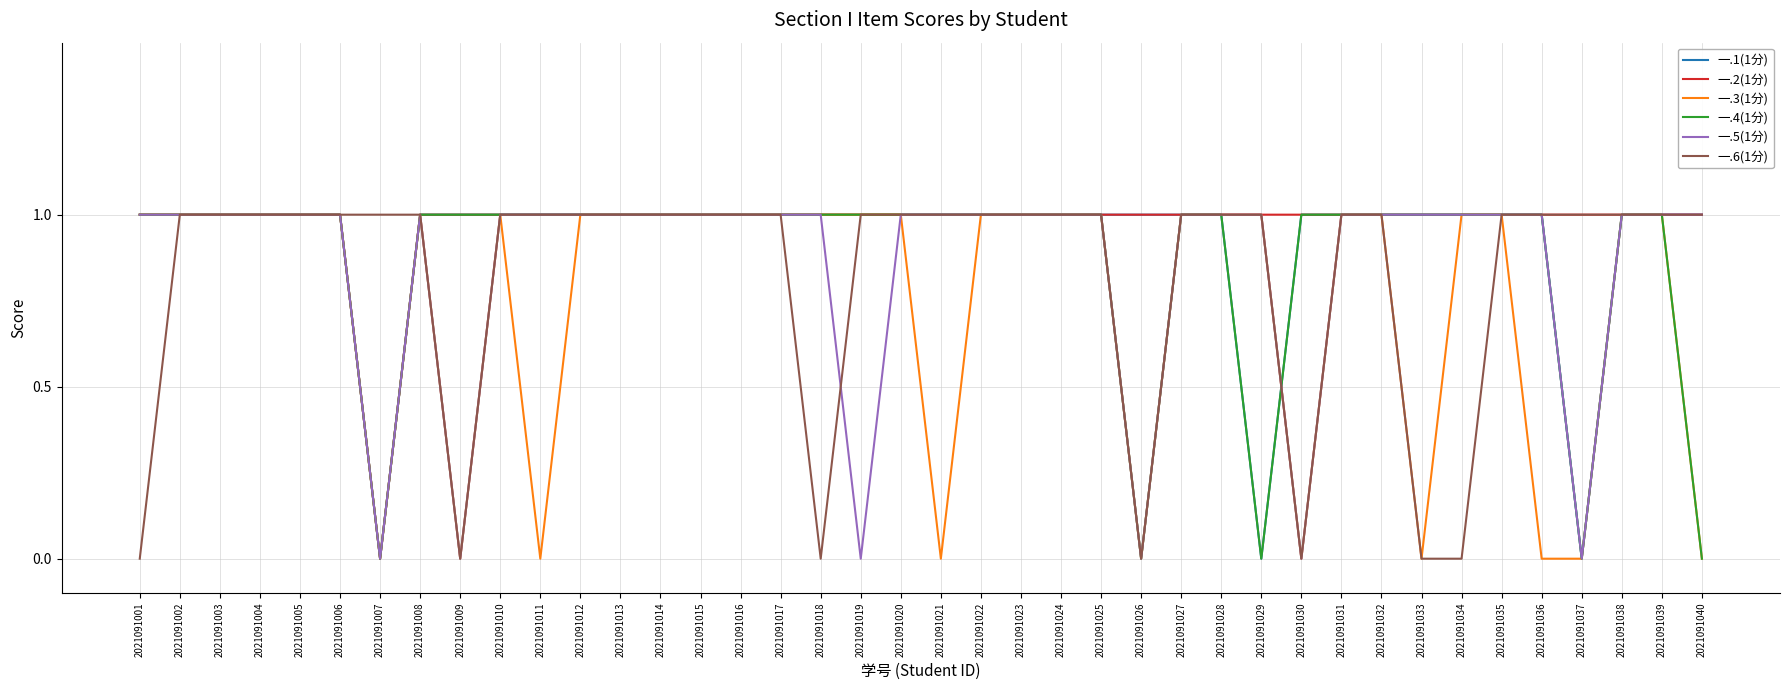

Is it true that 一.4(1分) equals 0 at 2021091030?

False